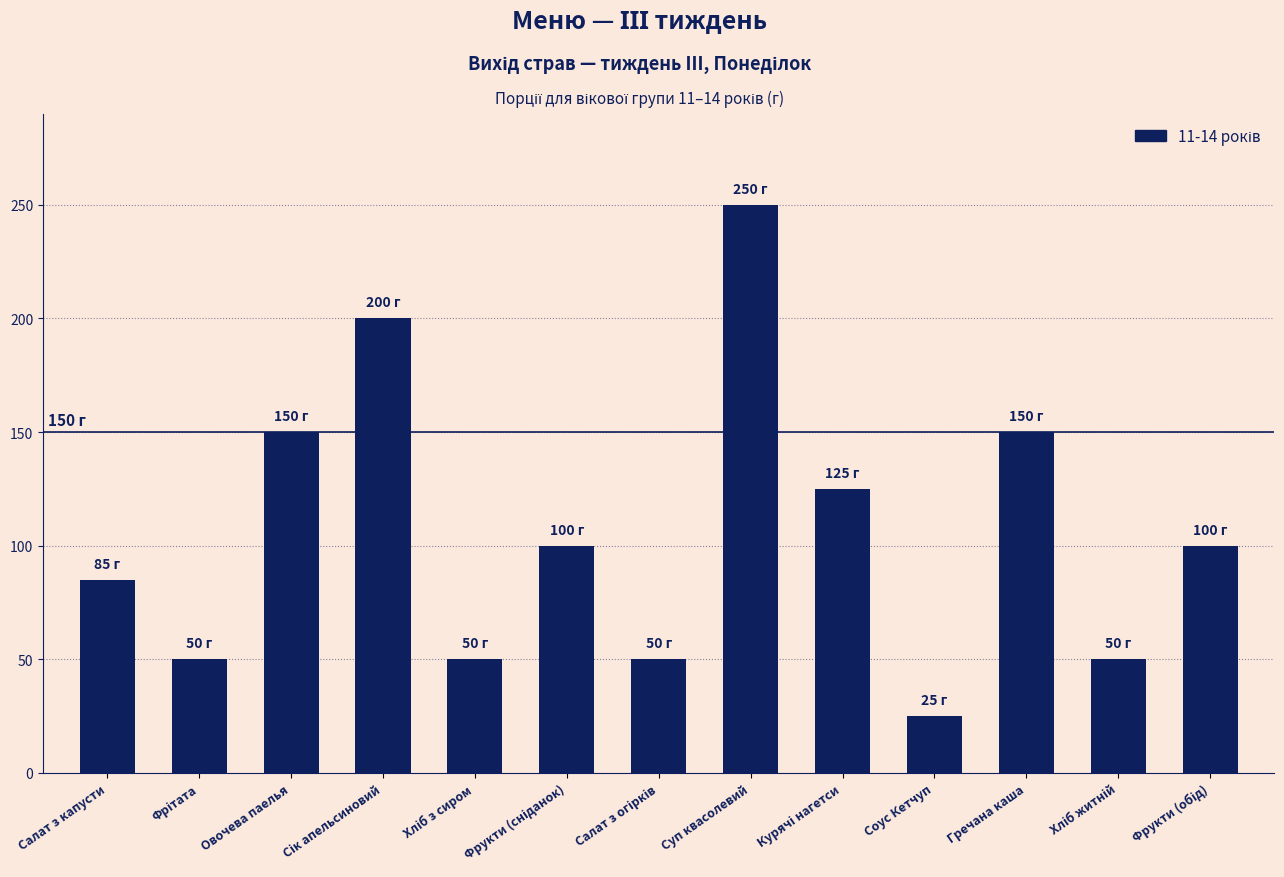

The chart shows a value of 150 at Гречана каша. True or false?

True